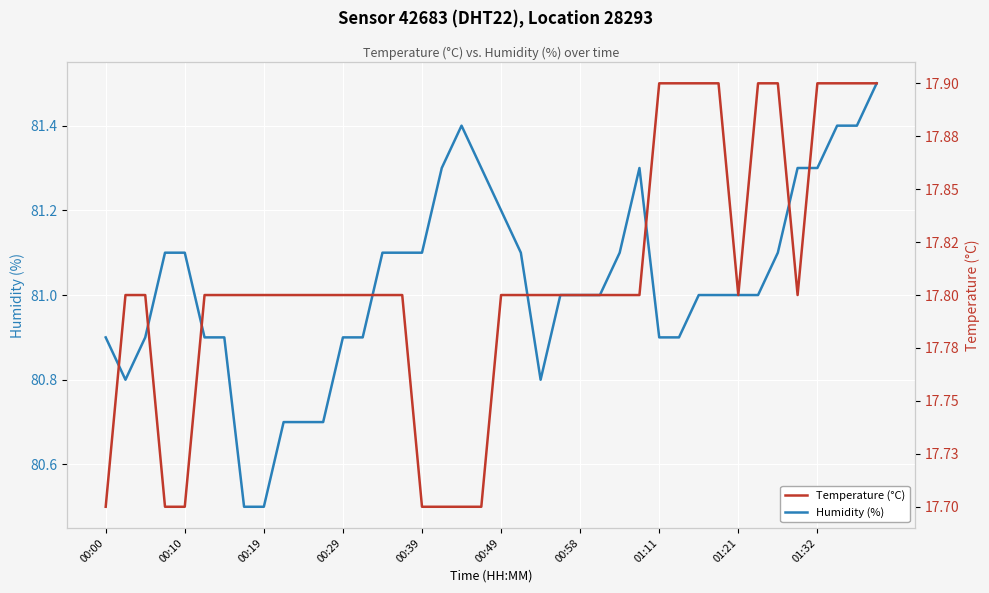

List the series in order of their peak value, lowest first.

Temperature (°C), Humidity (%)